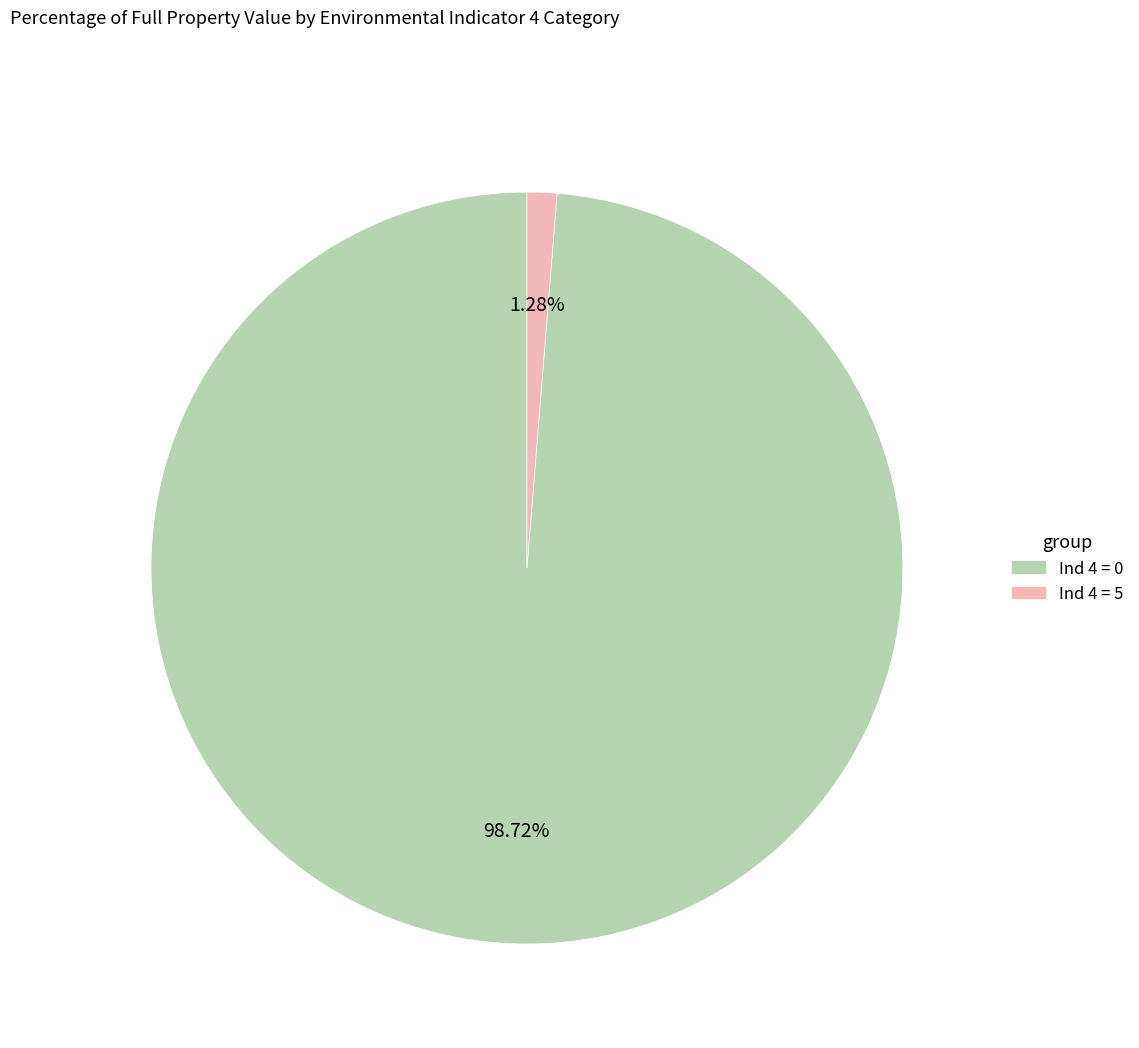

Count the number of slices in the pie.

2